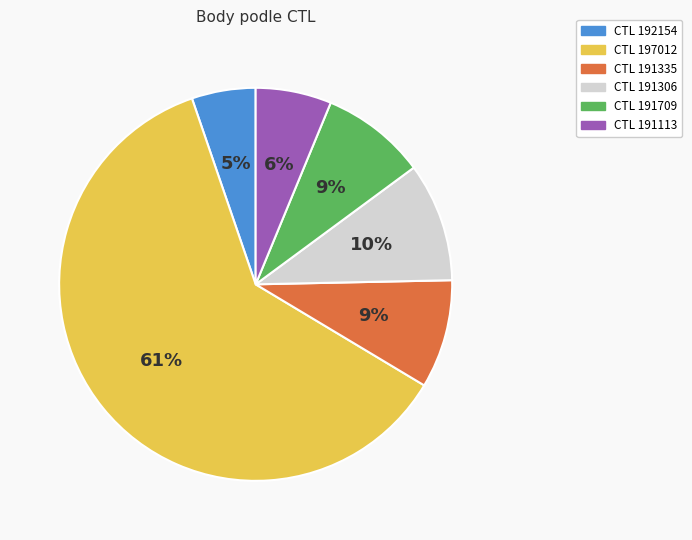

Is there any slice that represents more than half of the pie?

Yes